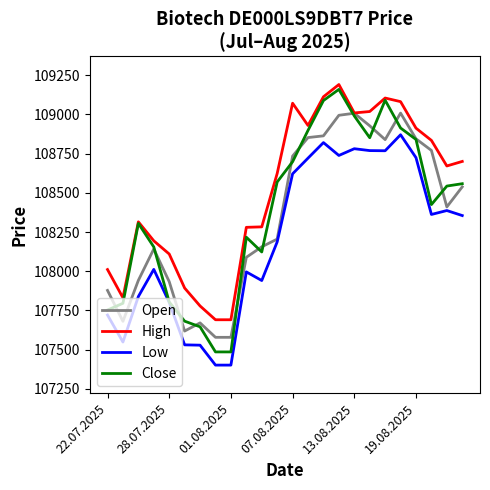

True or false: Low and Open cross at least once.

False